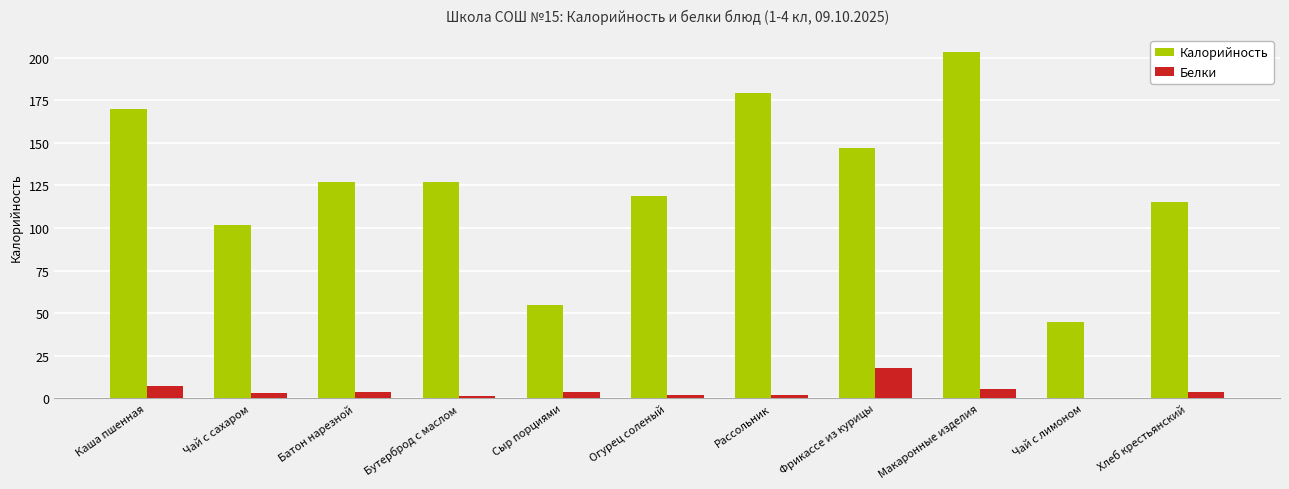

What is the approximate value of Калорийность at Бутерброд с маслом?

127.0